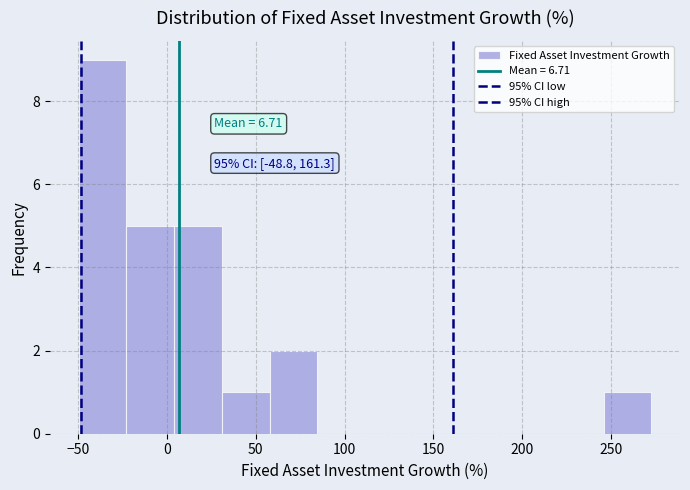

Which range on the x-axis has the tallest bar?

-50 to -25